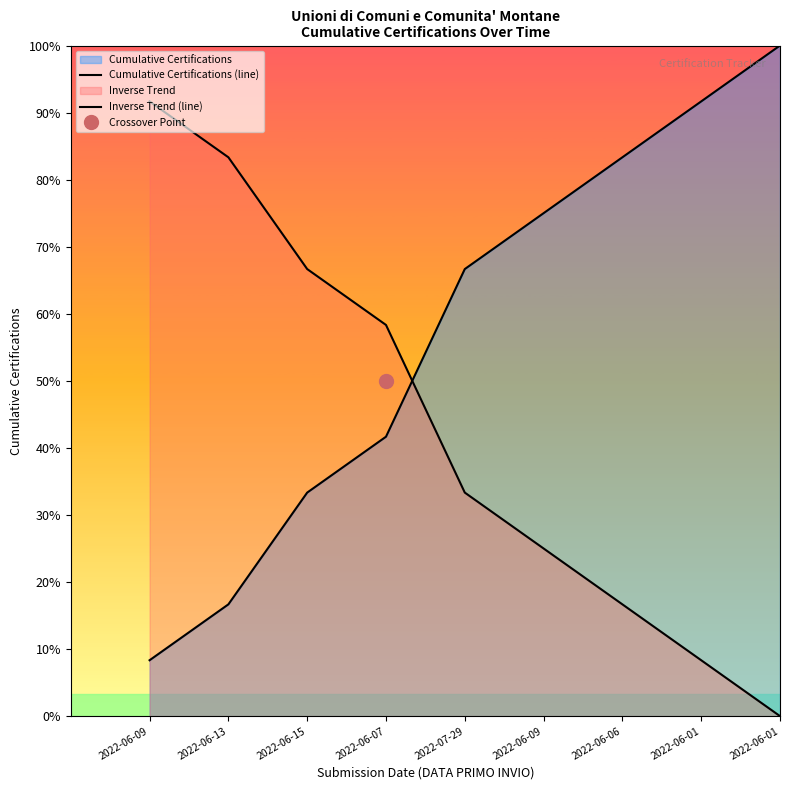

What is the label of the 5th point from the left?

2022-07-29